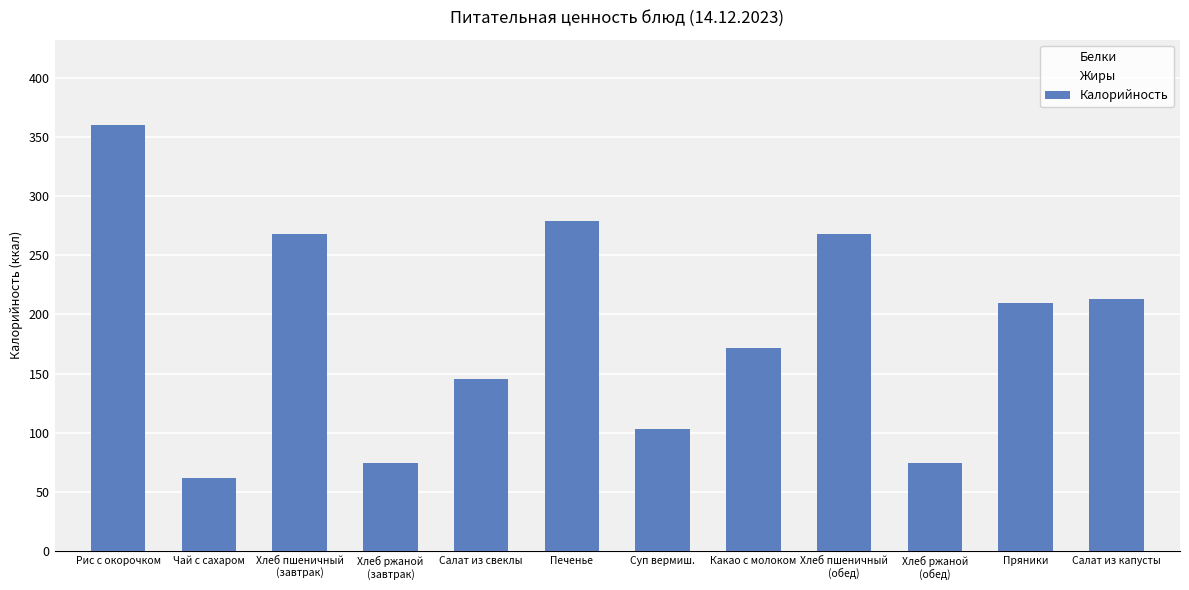

What is the difference between the values at Салат из свеклы and Хлеб пшеничный
(завтрак)?

122.6